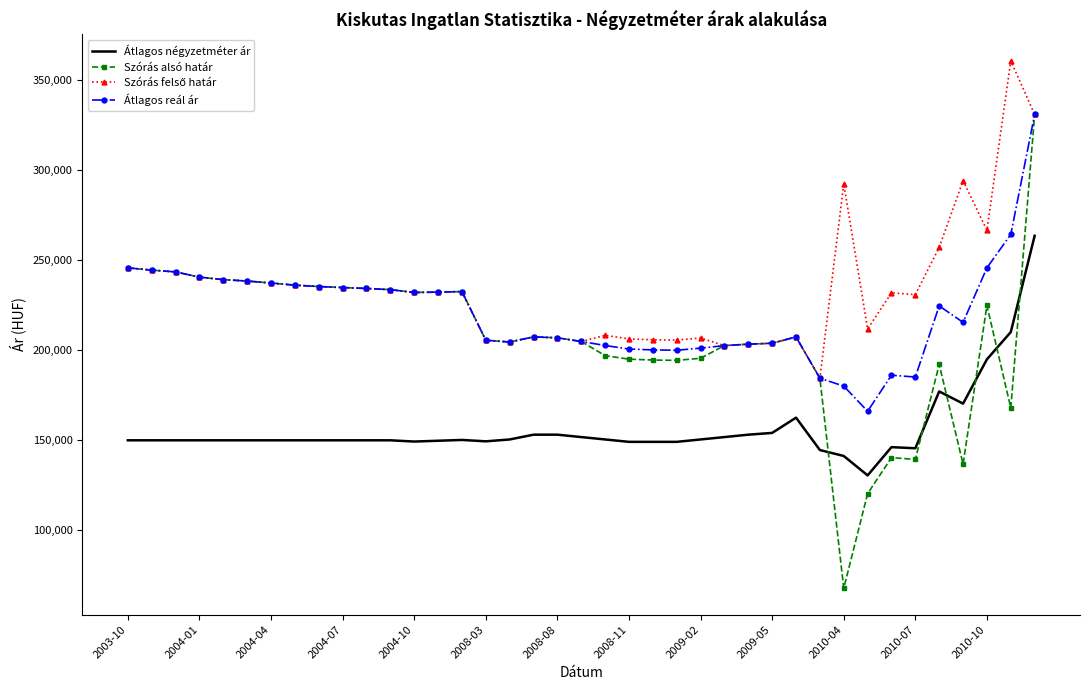

Which series has the largest range (max minus min)?

Szórás alsó határ